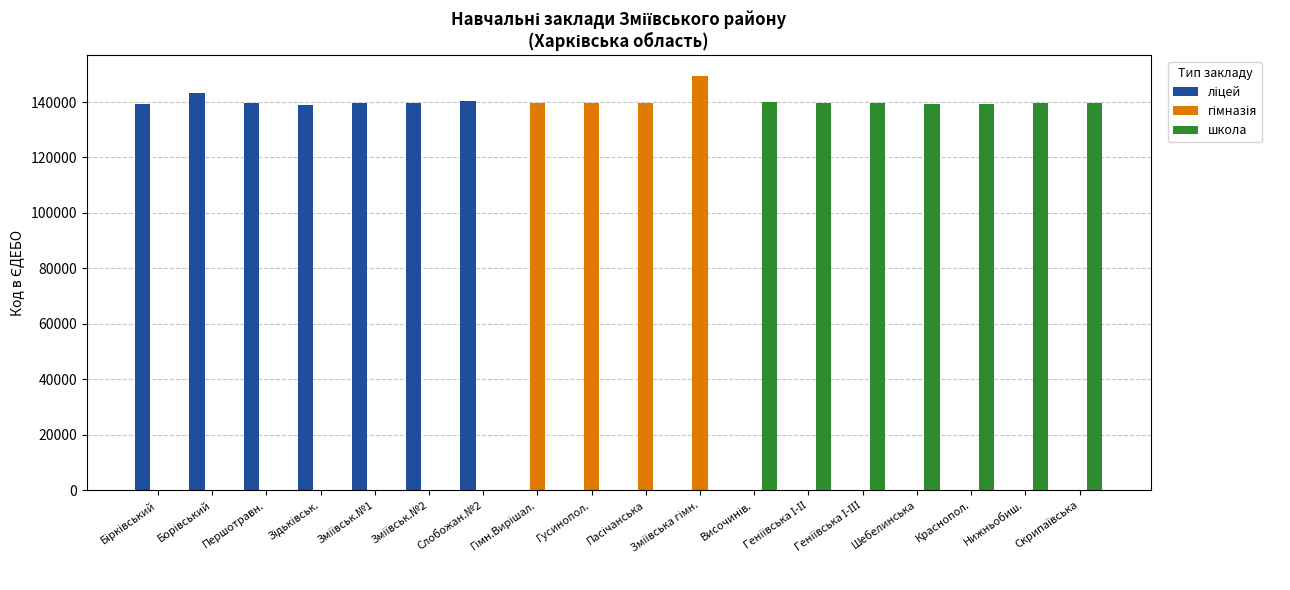

What is the maximum value shown in the chart?

149370